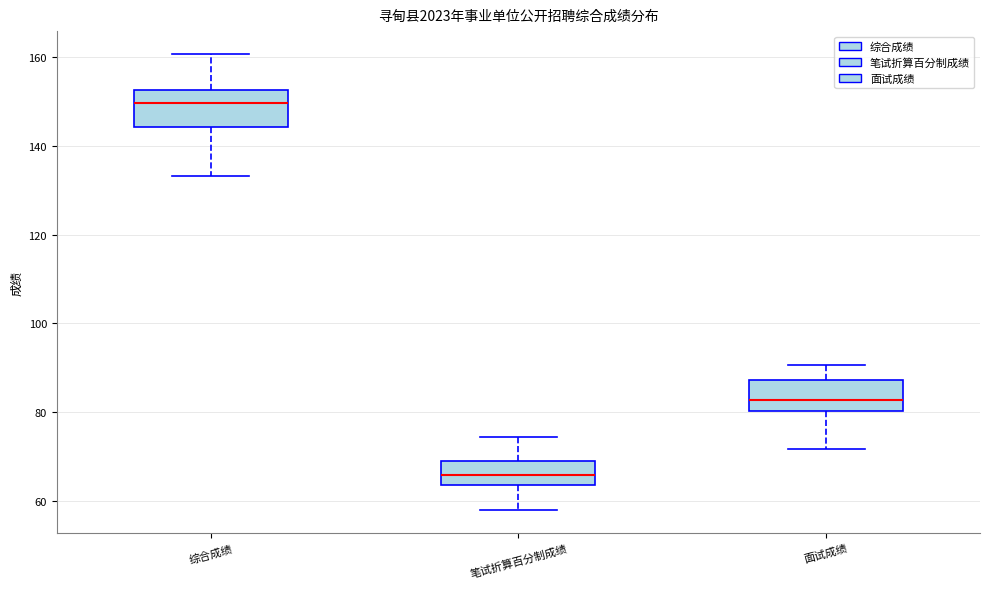

Where does the upper whisker of the box for 综合成绩 end on the y-axis? The values are not printed on the chart, so give them approximately, as read against the axis.

160